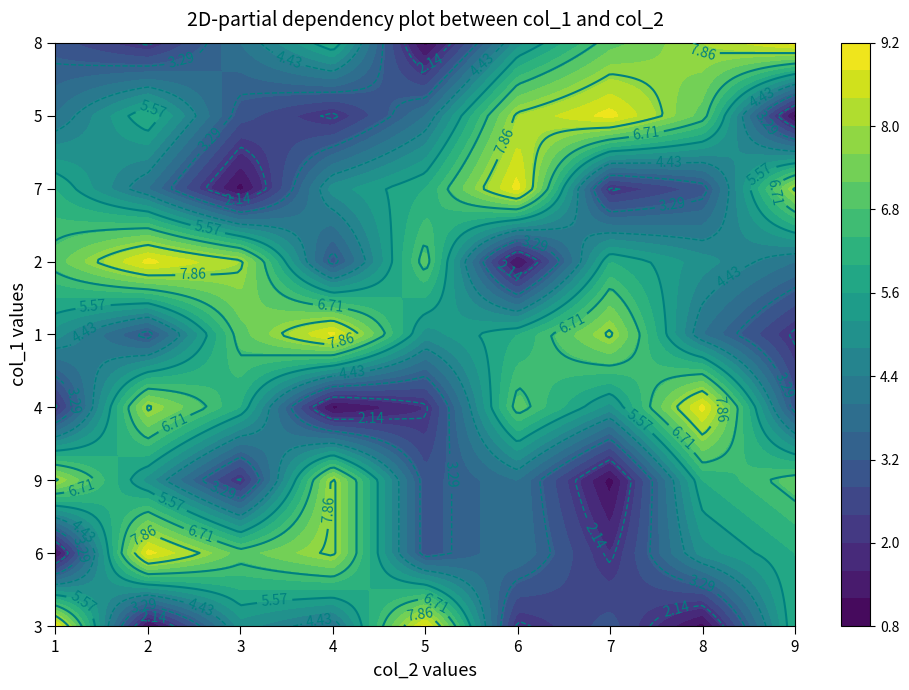

At which label is 8 closest to 5?

5